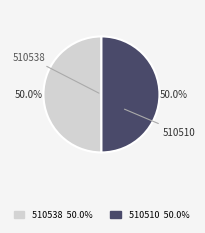

To the nearest percent, what portion does 510510 represent?

50%